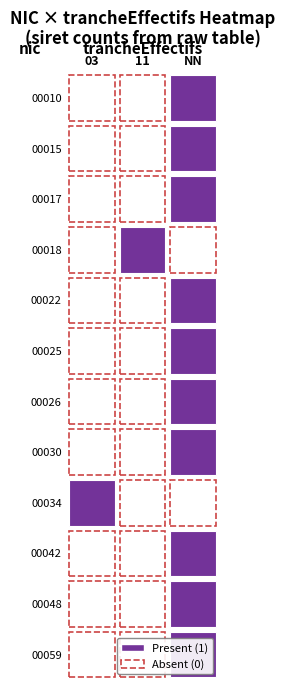

List the series in order of their peak value, lowest first.

00018, 00026, 00034, 00042, 00059, 00017, 00015, 00010, 00030, 00048, 00022, 00025